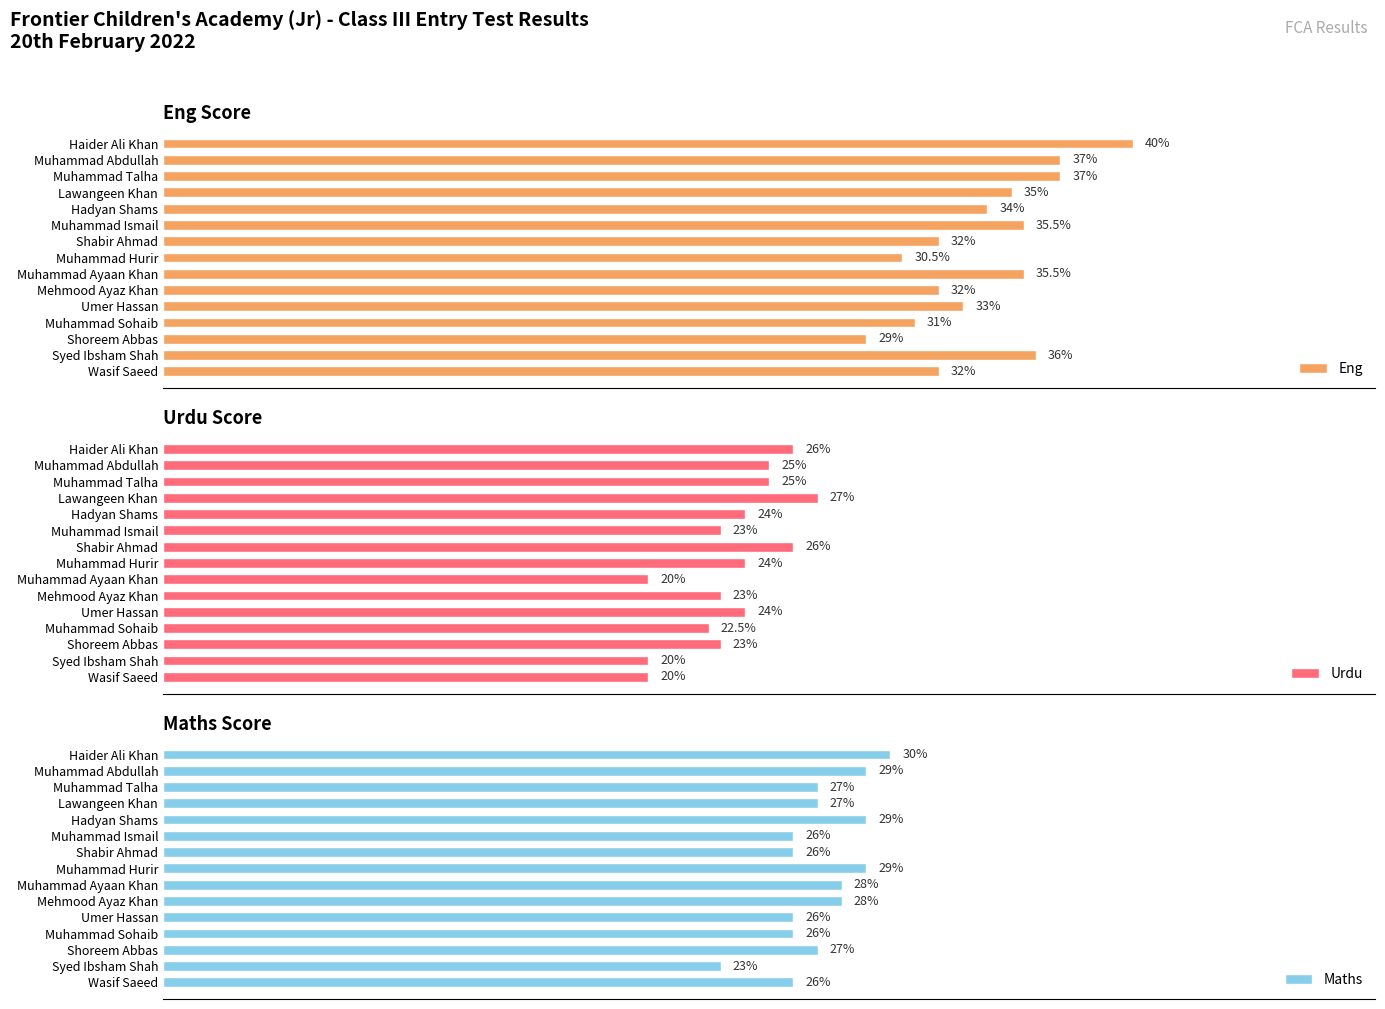

How many bars are there in each group?

3